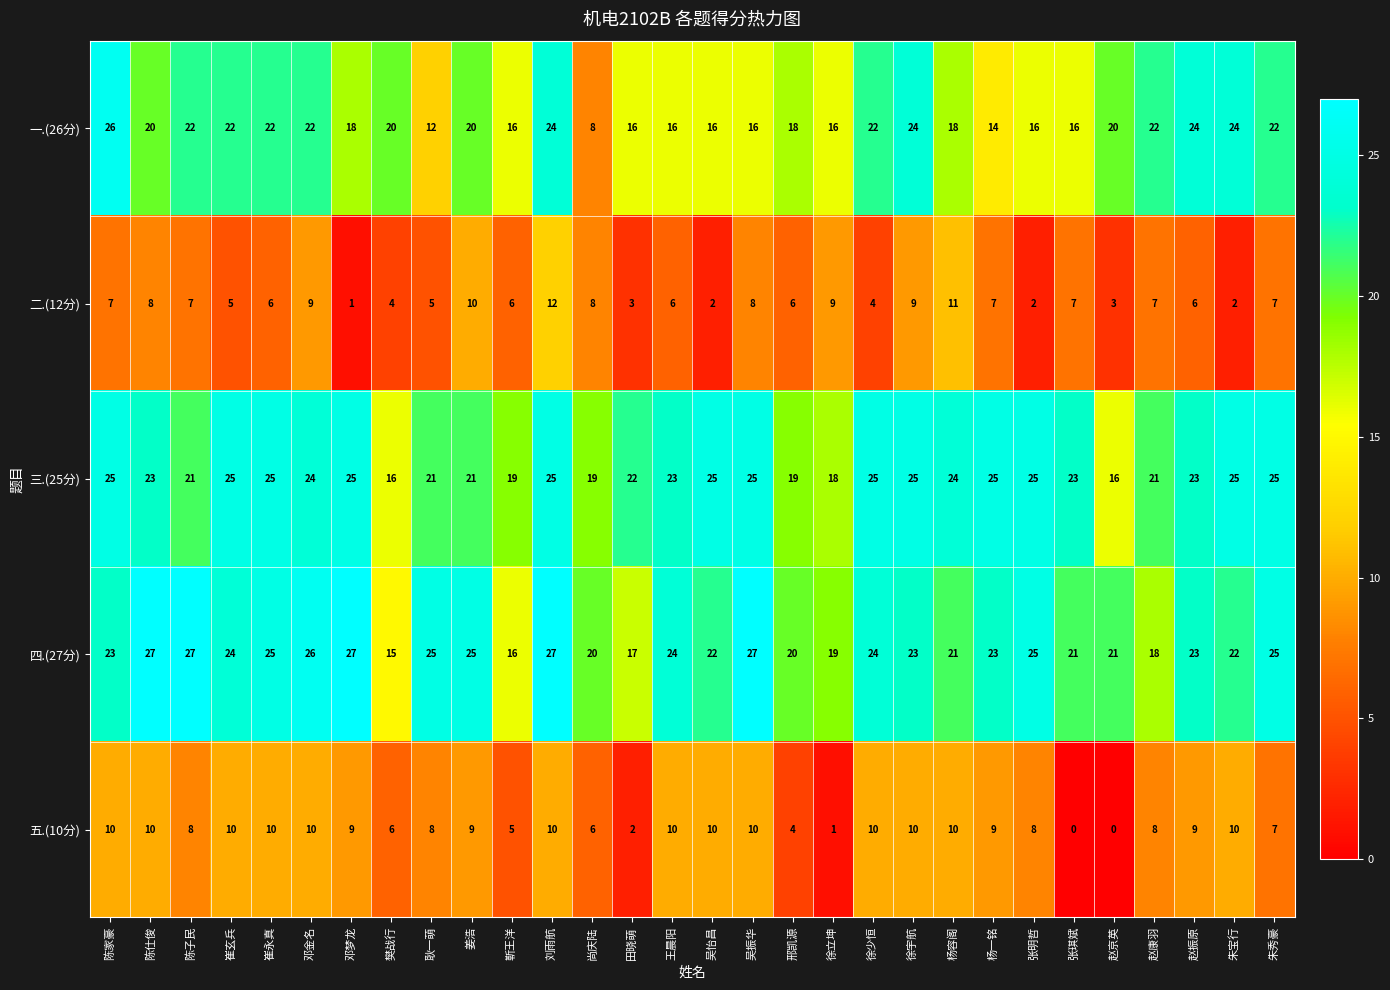

Which series changed the most between 崔永真 and 邓金名?

二.(12分)